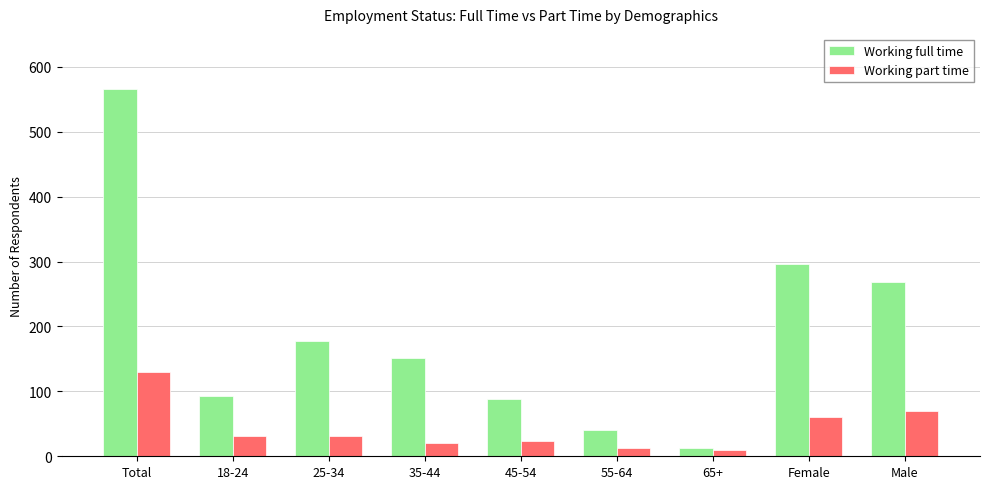

What is the label of the 3rd bar from the left?

25-34